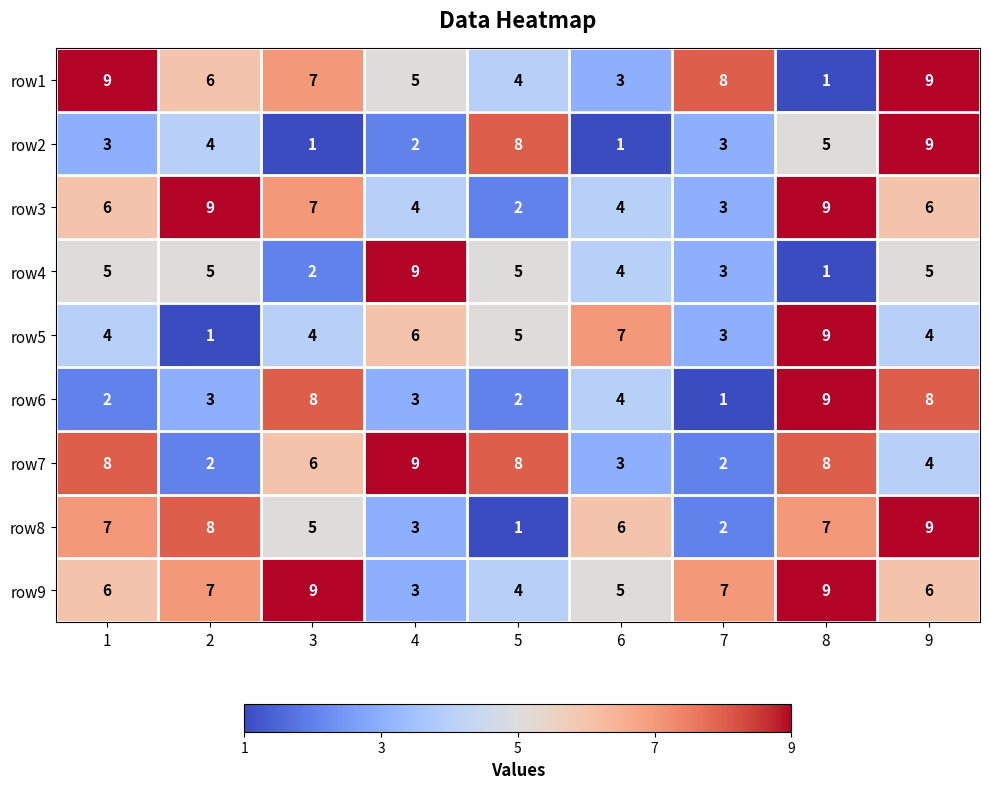

What is the greatest value displayed?

9